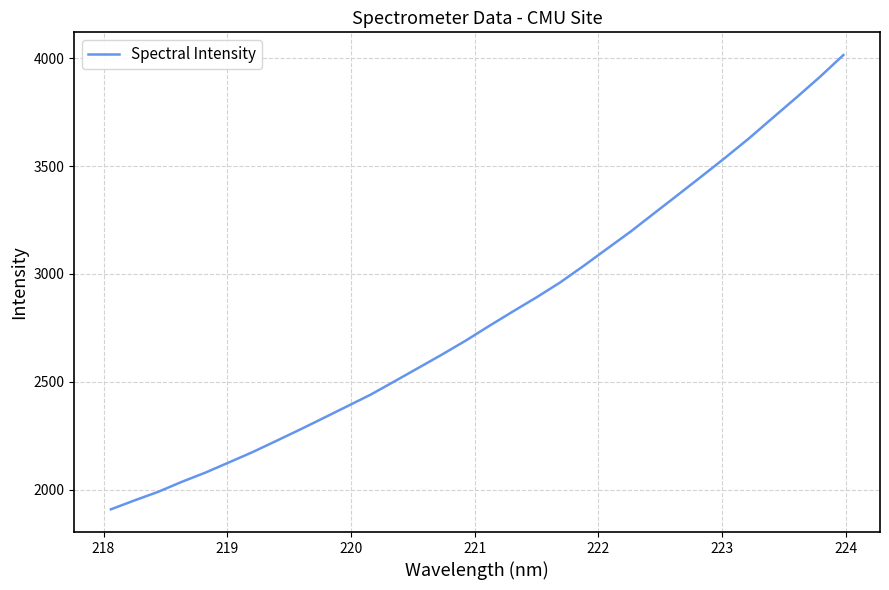

What is the maximum value shown in the chart?

4015.1